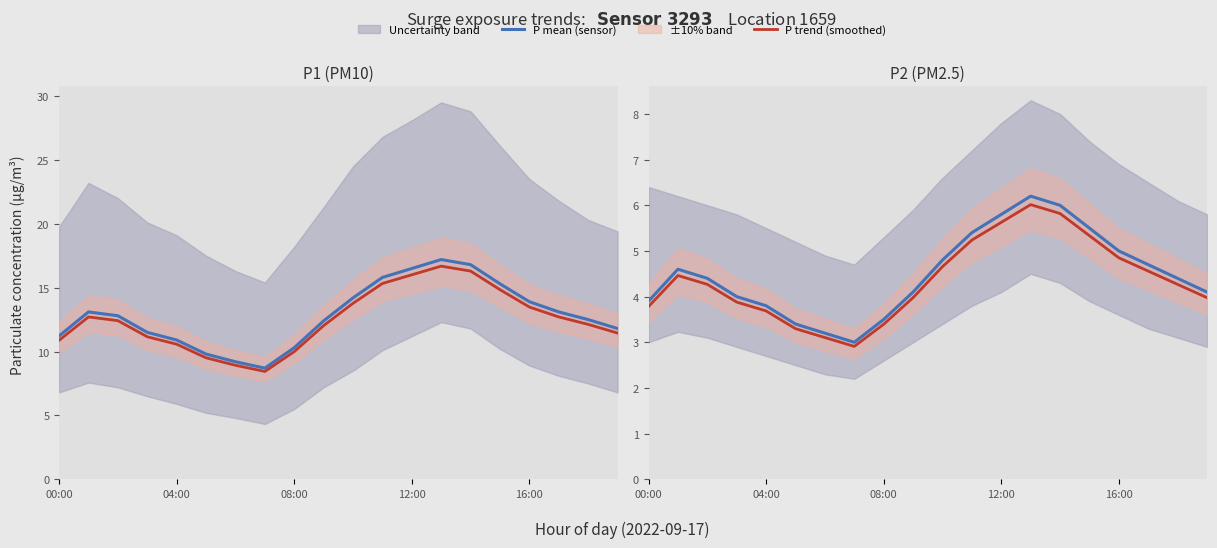

Which series has the largest total across all categories?

P mean (sensor)